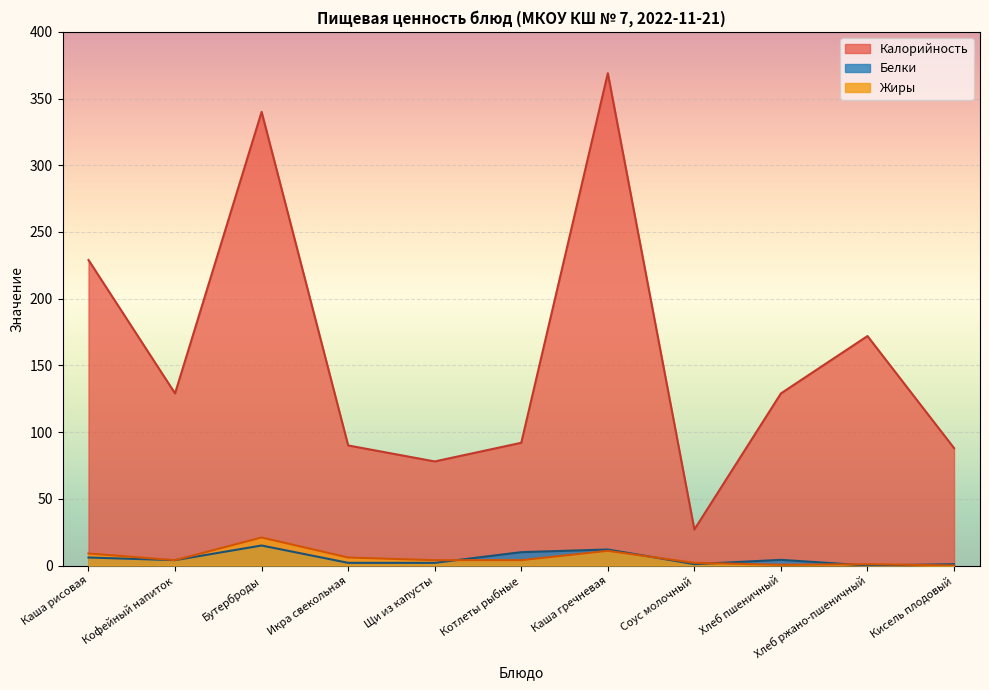

Is the value of Жиры at Щи из капусты greater than the value of Калорийность at Кисель плодовый?

No